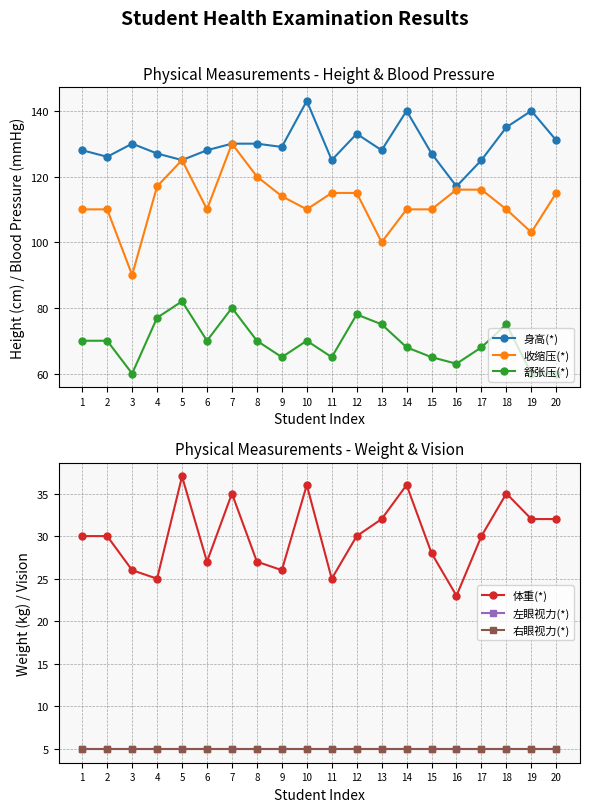

True or false: 身高(*) and 左眼视力(*) intersect in this chart.

False